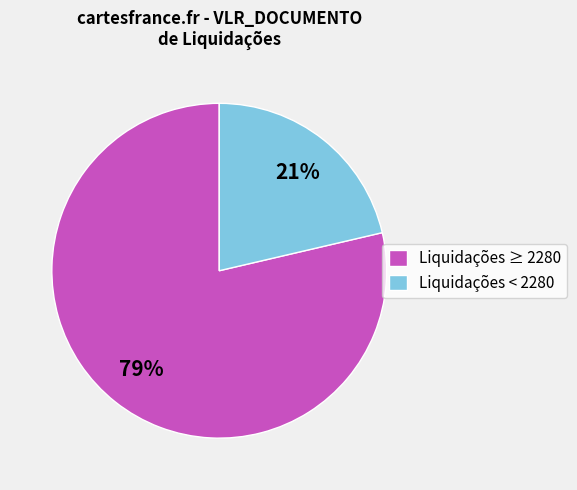

To the nearest percent, what percentage of the pie is Liquidações < 2280?

21%